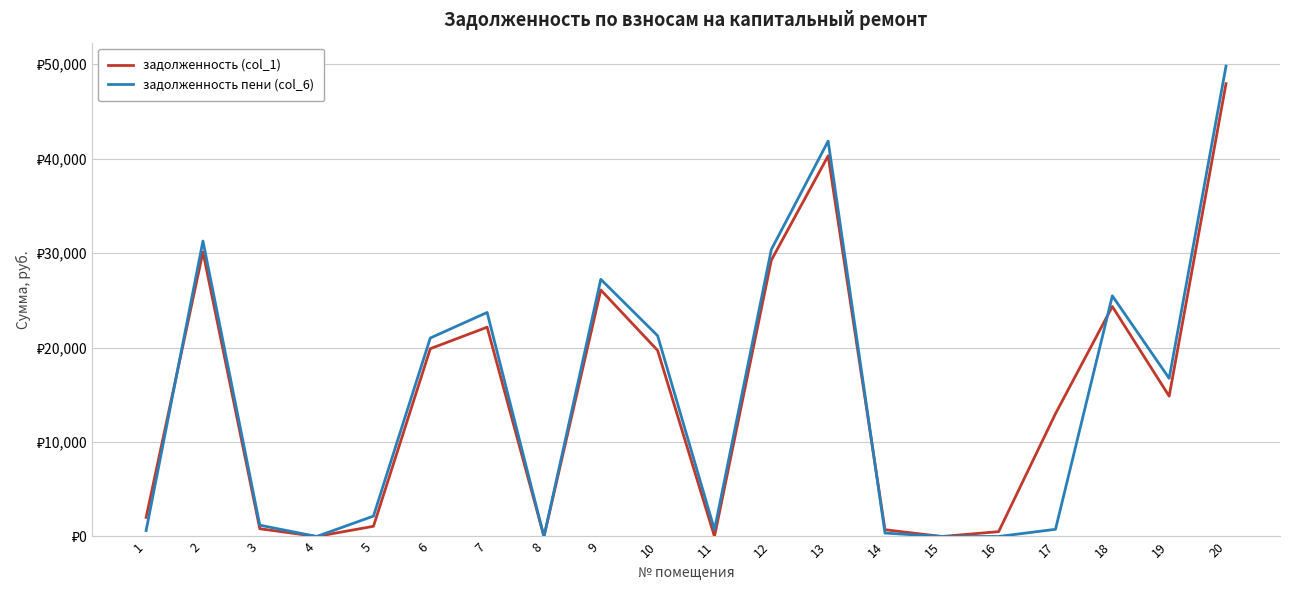

Which category has the lowest value in the задолженность (col_1) series?

4